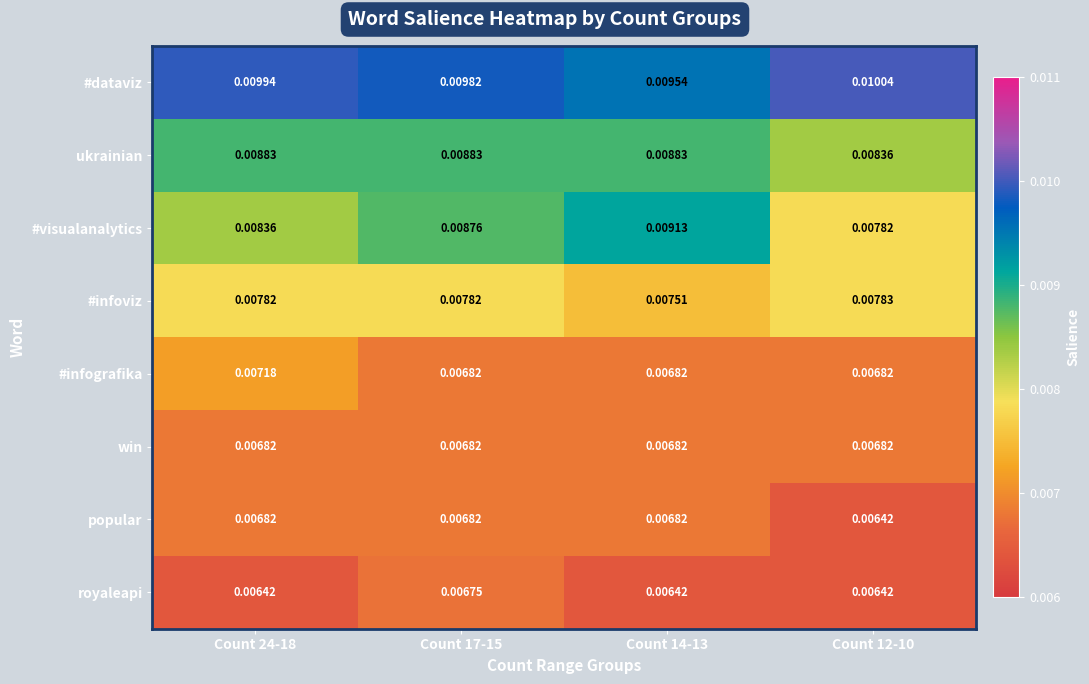

Which series has the widest spread of values?

#visualanalytics